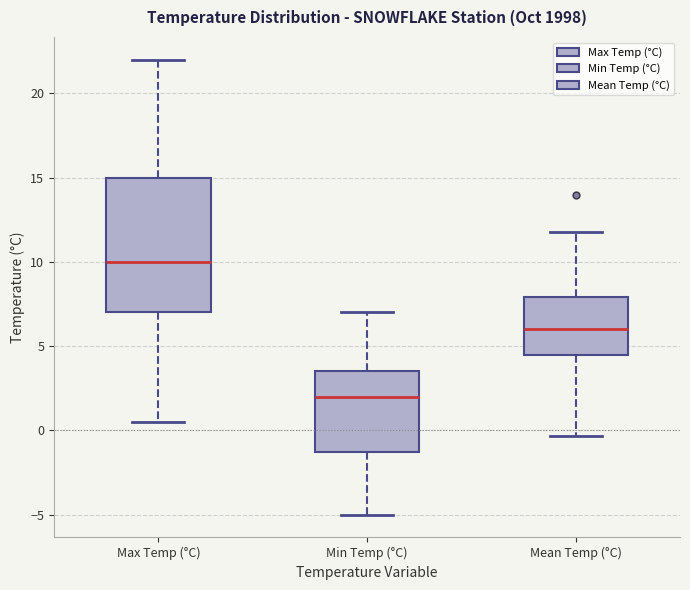

Reading left to right, read every box against the y-axis: the position of its median line, the range the box covers, and the ends of its whiskers. The values are not printed on the chart, so give them approximately, as read against the axis.

Max Temp (°C): median 10.0, box 7.0 to 15.0, whiskers 0.5 to 22.0
Min Temp (°C): median 2.0, box -1.0 to 3.5, whiskers -5.0 to 7.0
Mean Temp (°C): median 6.0, box 4.5 to 8.0, whiskers -0.5 to 12.0